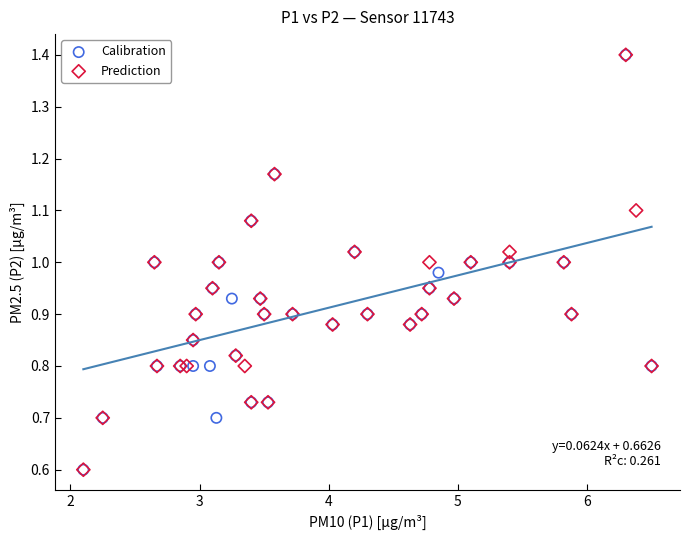

What are all the series names shown in the legend?

Calibration, Prediction